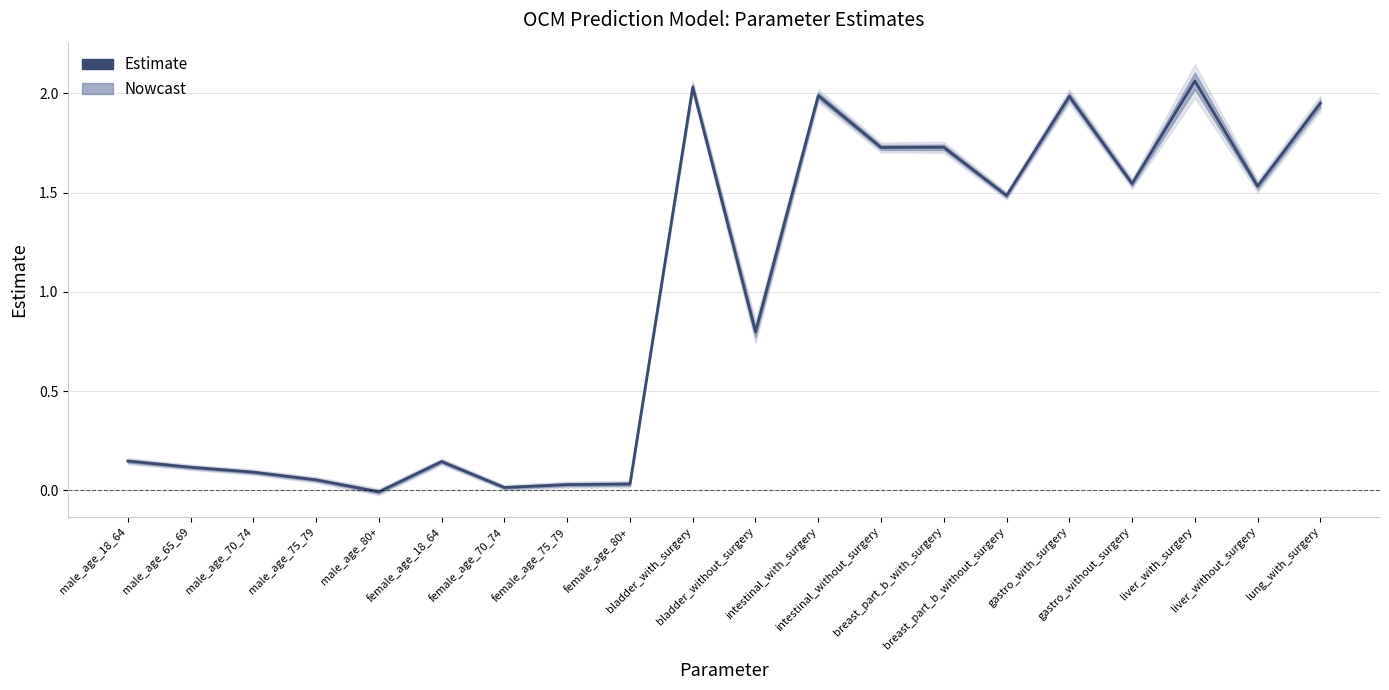

How many positive values are there?

19